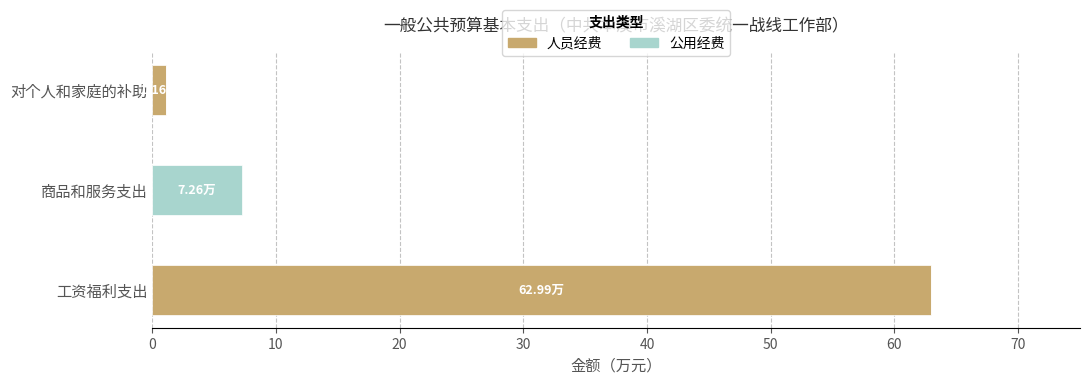

Which category has the highest value in the 人员经费 series?

工资福利支出